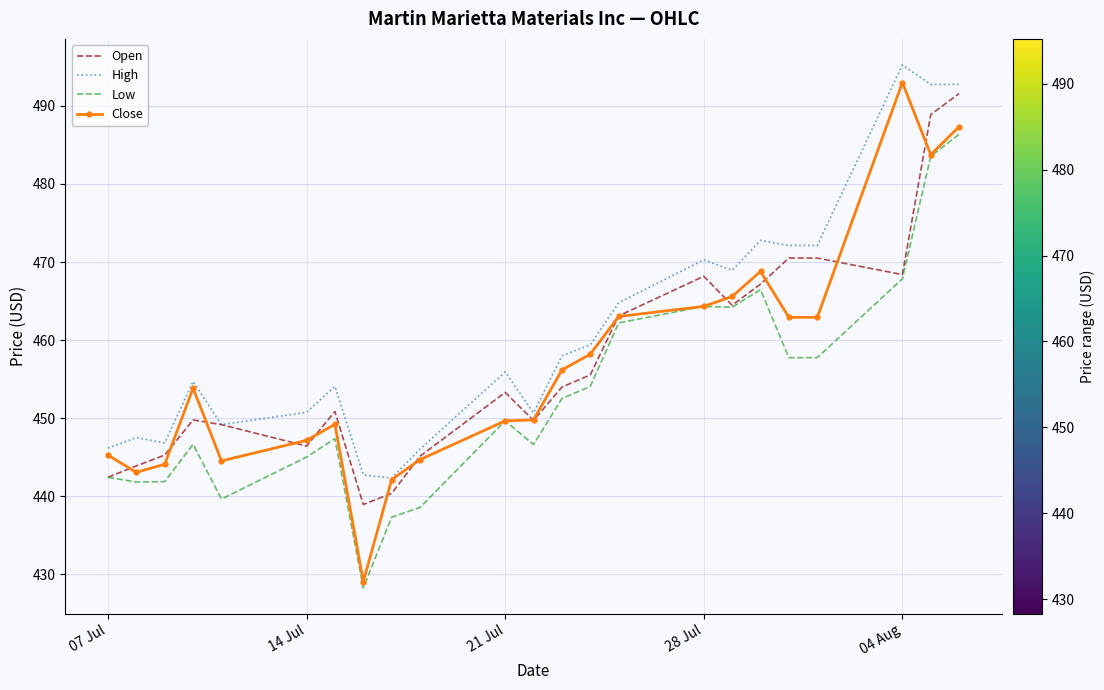

Which series has the largest range (max minus min)?

Close